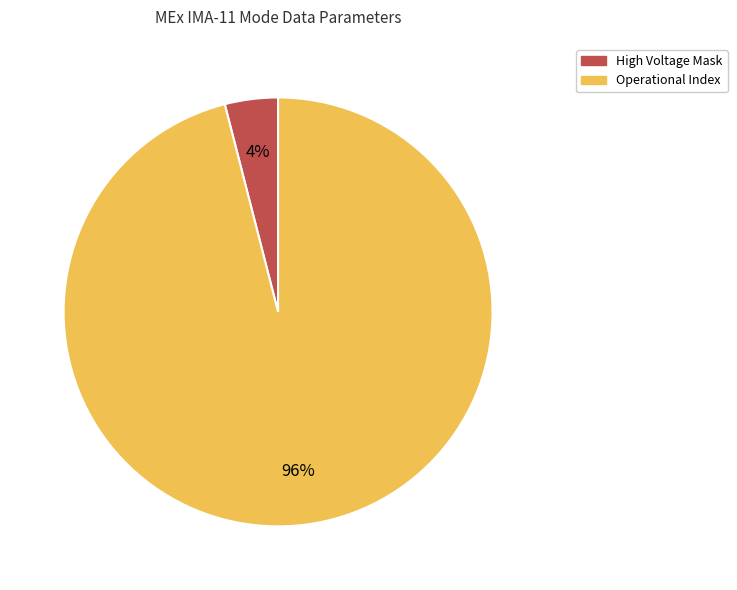

Is there a majority slice in this chart?

Yes